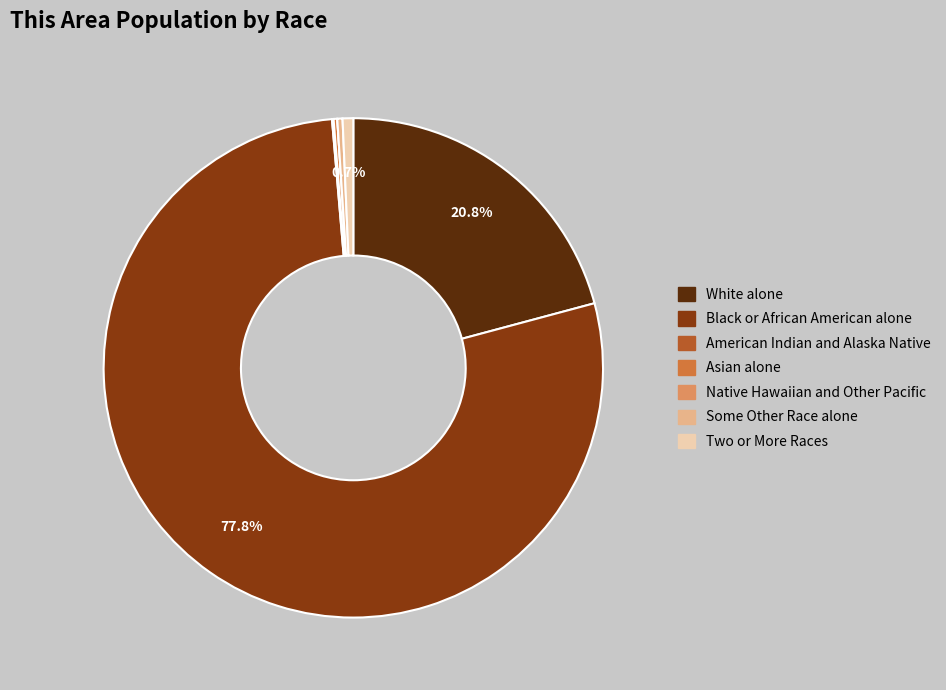

Combined, what portion of the pie is White alone and Two or More Races?

21.5%